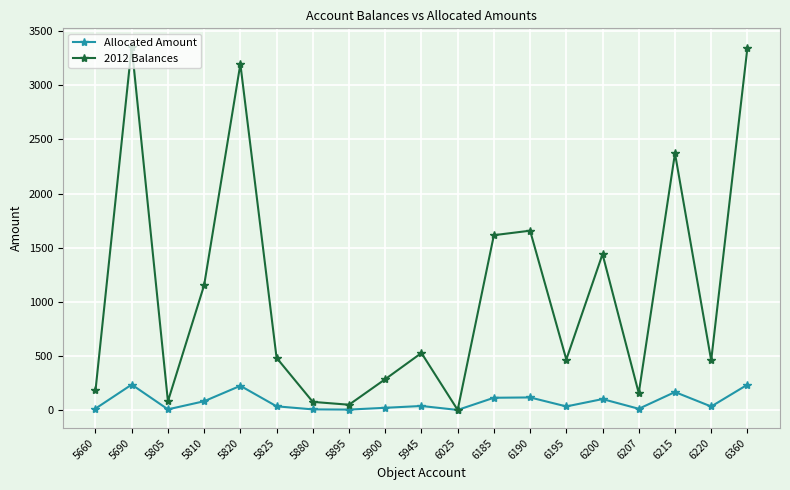

What is the difference between the highest and lowest values at 6195?

433.5